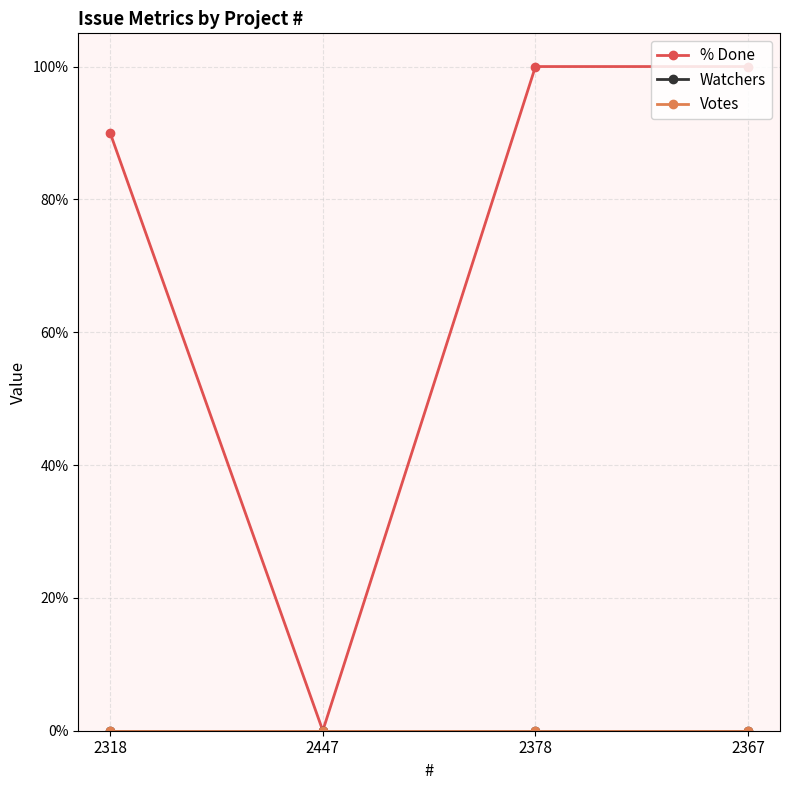

Reading right to left, list all the values displayed in this chart.

% Done: 100	100	0	90
Watchers: 0	0	0	0
Votes: 0	0	0	0